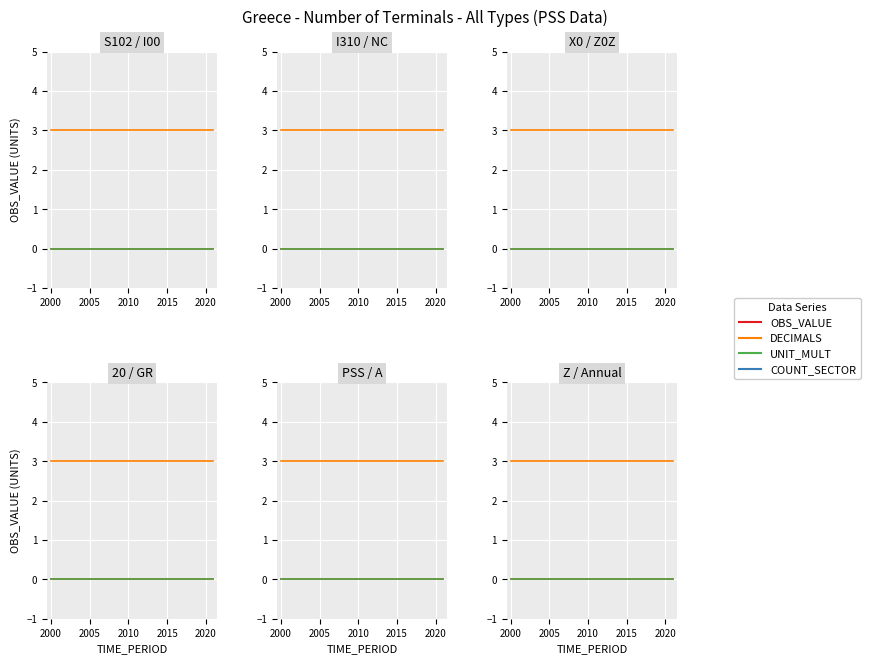

True or false: COUNT_SECTOR and OBS_VALUE cross at least once.

False